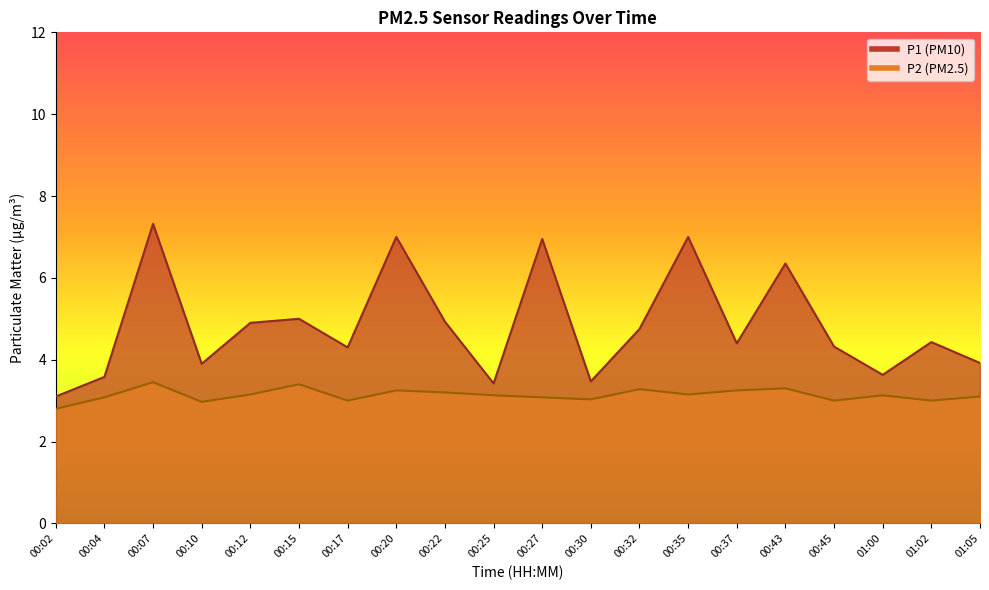

True or false: P2 and P1 intersect in this chart.

False